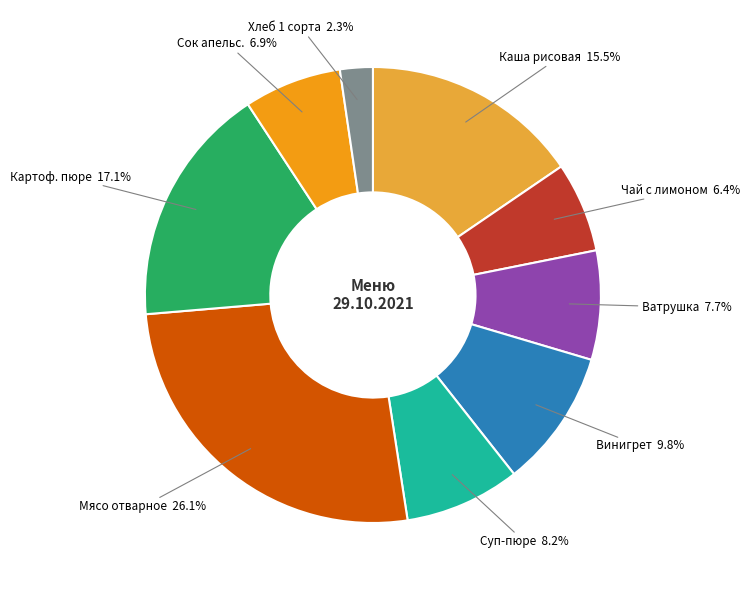

What is the total percentage of Хлеб 1 сорта and Винигрет?

12.1%